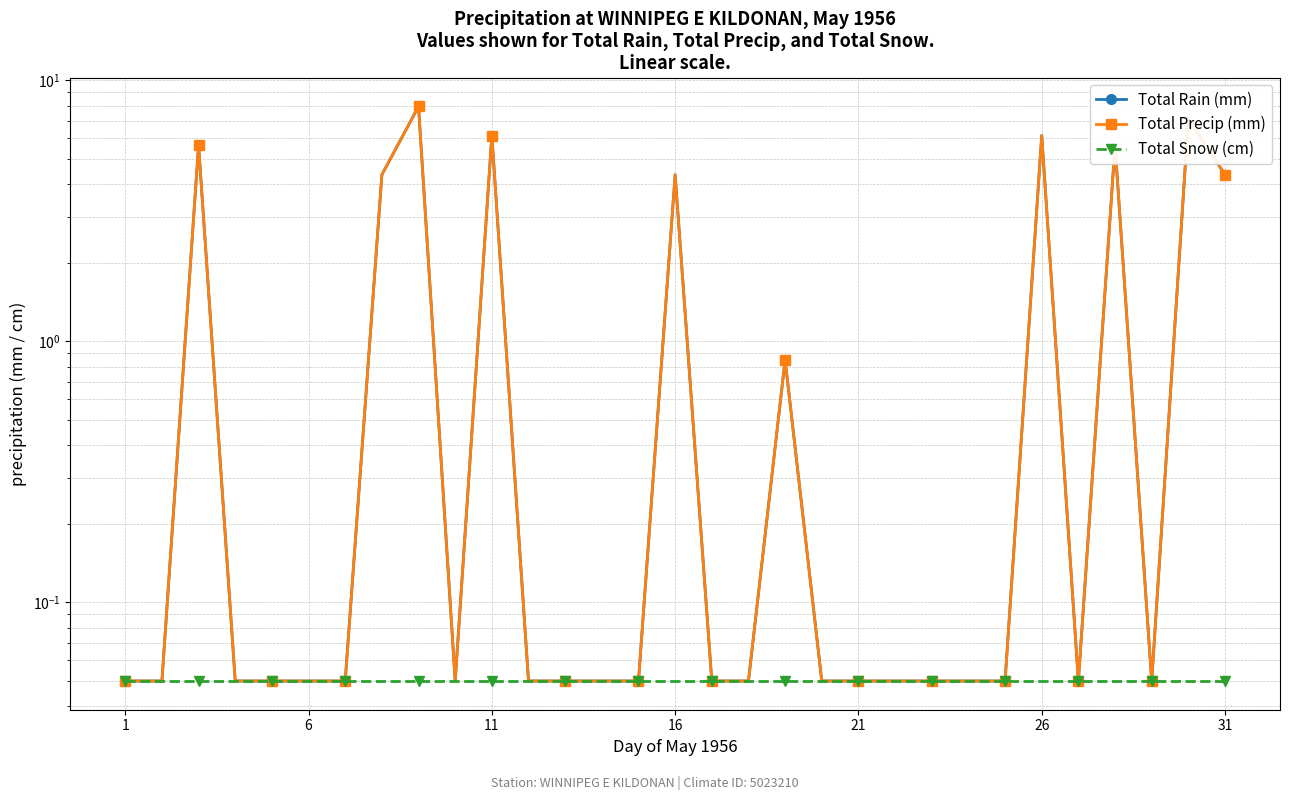

True or false: Total Rain (mm) and Total Snow (cm) intersect in this chart.

False